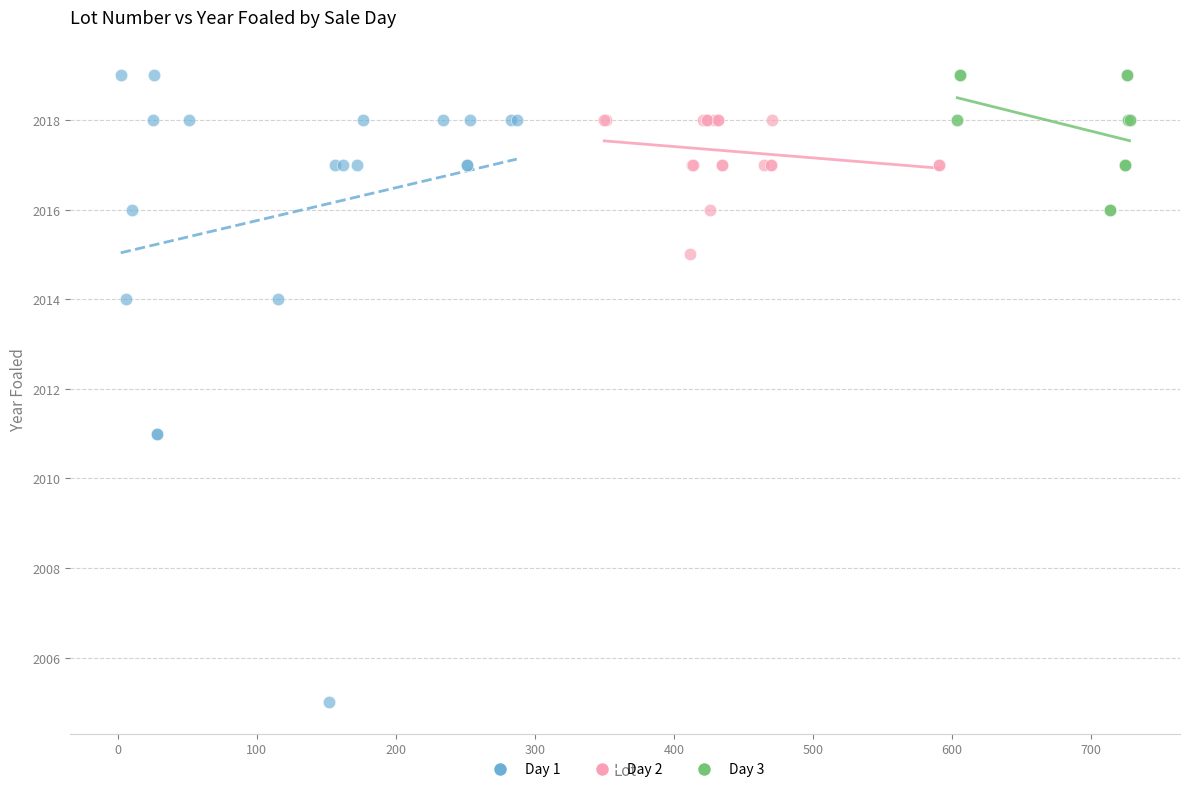

Which series has the largest Y range (max minus min)?

Day 1